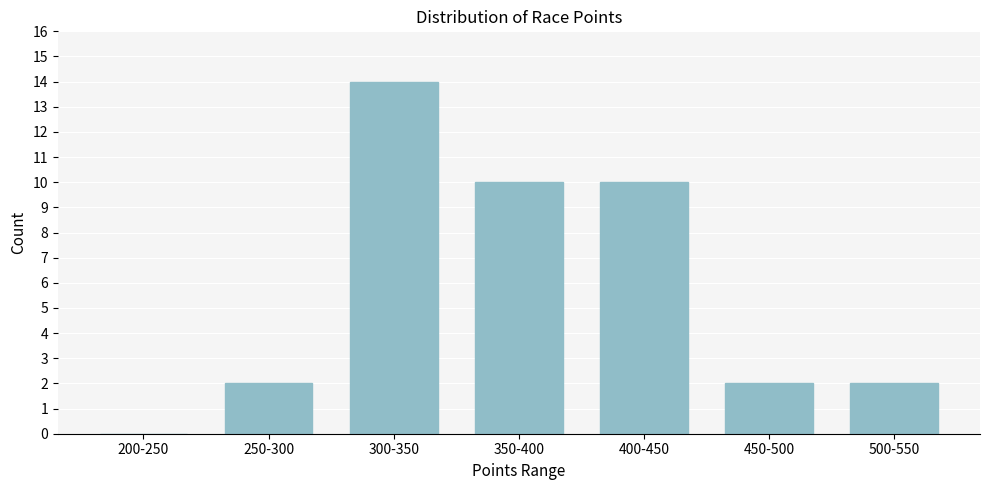

Reading left to right, transcribe all the data shown in this chart.

200-250=0	250-300=2	300-350=14	350-400=10	400-450=10	450-500=2	500-550=2